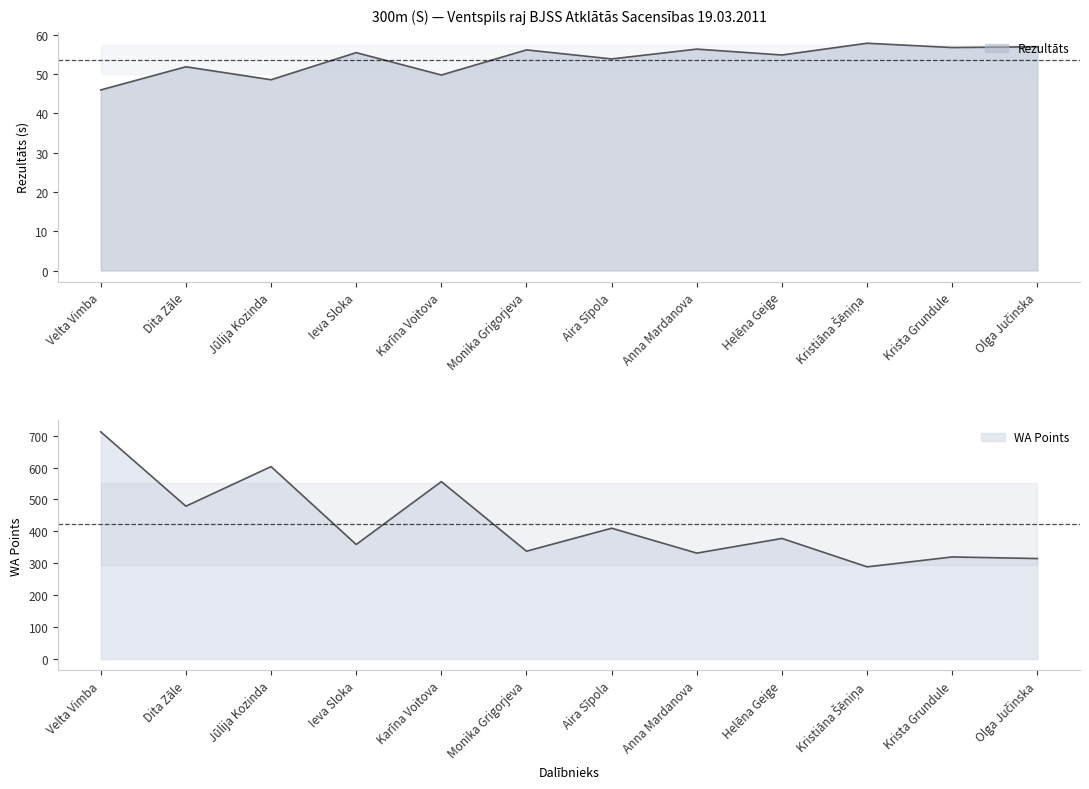

Does the chart have visible grid lines?

No